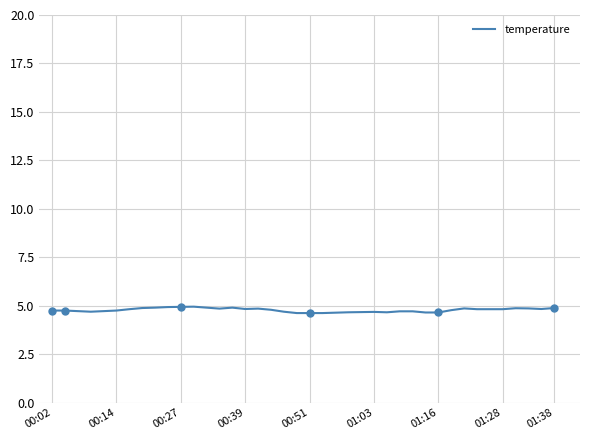

The value of temperature at 01:03 is 6.9. True or false?

False